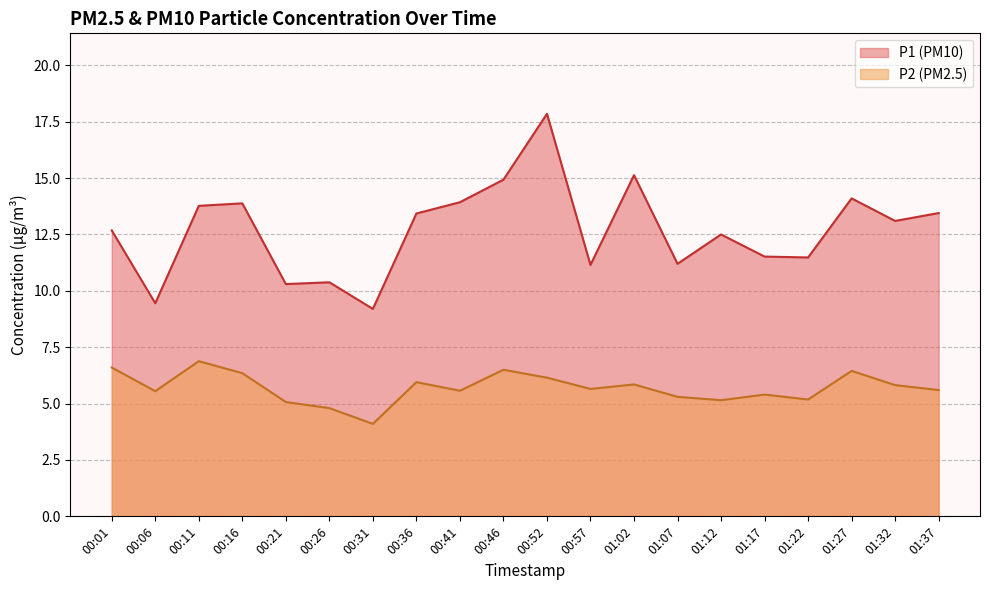

What are all the series names shown in the legend?

P1 (PM10), P2 (PM2.5)